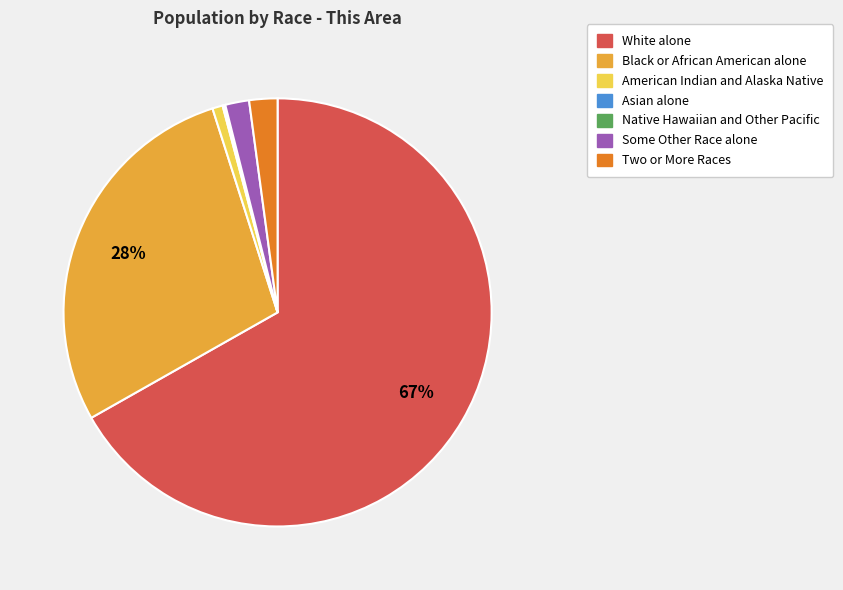

True or false: White alone accounts for 54% of the total.

False